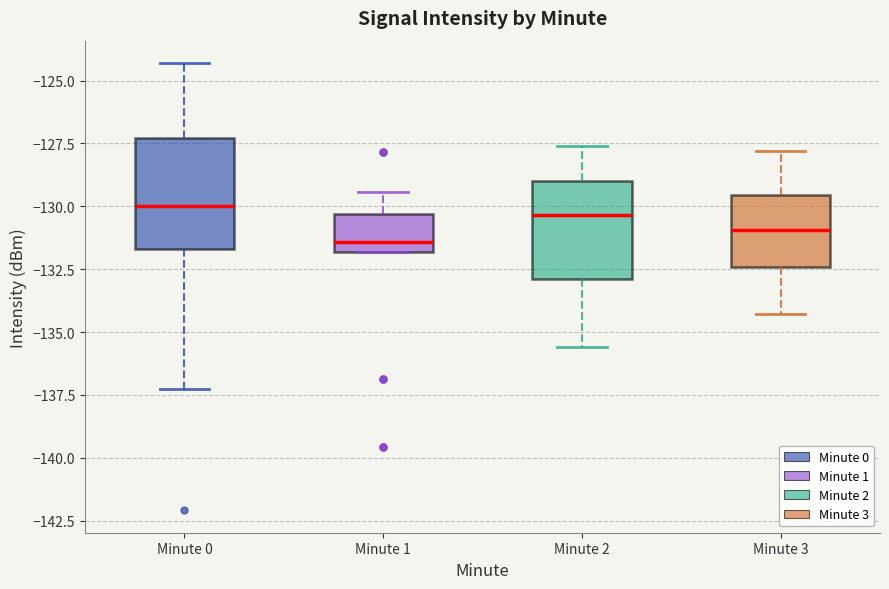

Reading left to right, read every box against the y-axis: the position of its median line, the range the box covers, and the ends of its whiskers. The values are not printed on the chart, so give them approximately, as read against the axis.

Minute 0: median -130.0, box -131.5 to -127.5, whiskers -137.5 to -124.5
Minute 1: median -131.5, box -132.0 to -130.5, whiskers -132.0 to -129.5
Minute 2: median -130.5, box -133.0 to -129.0, whiskers -135.5 to -127.5
Minute 3: median -131.0, box -132.5 to -129.5, whiskers -134.5 to -128.0